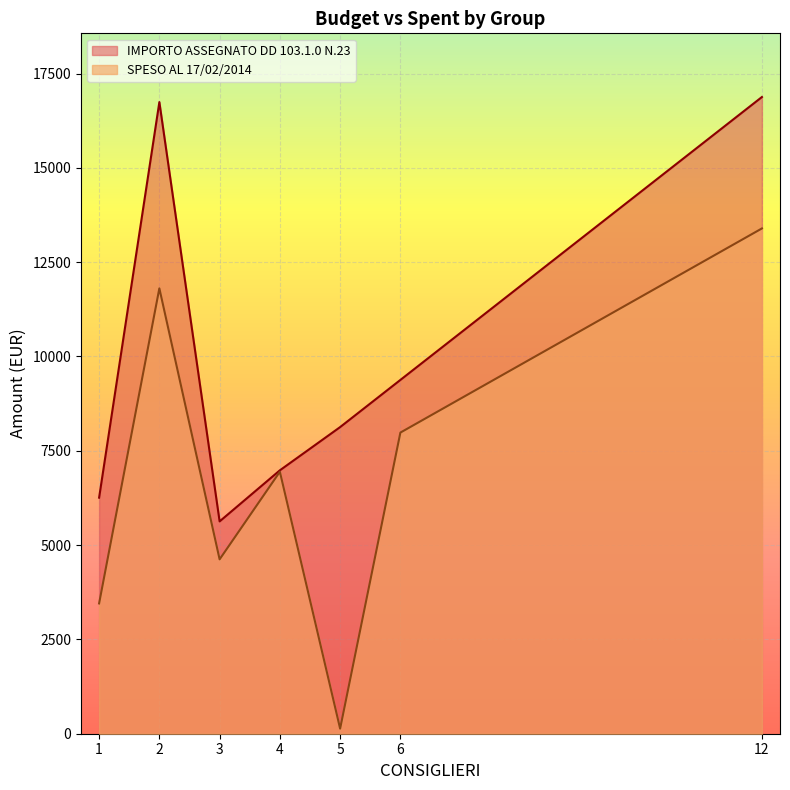

What is the maximum value for SPESO AL 17/02/2014?

13394.6